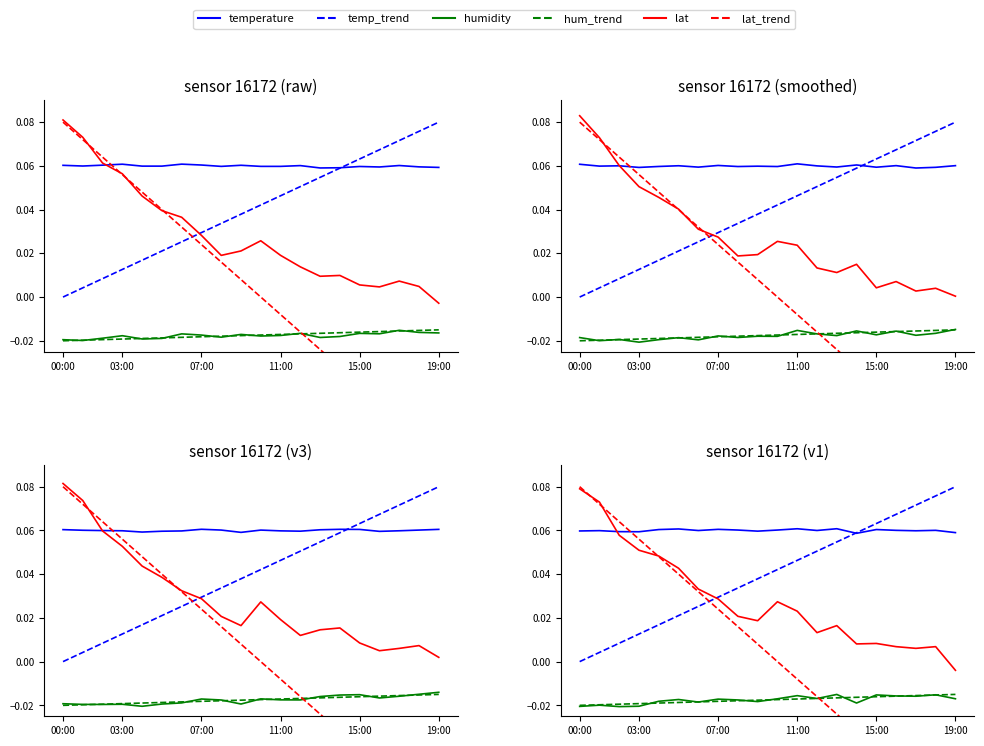

List the series in order of their peak value, highest first.

temp_trend, lat_trend, lat, temperature, hum_trend, humidity